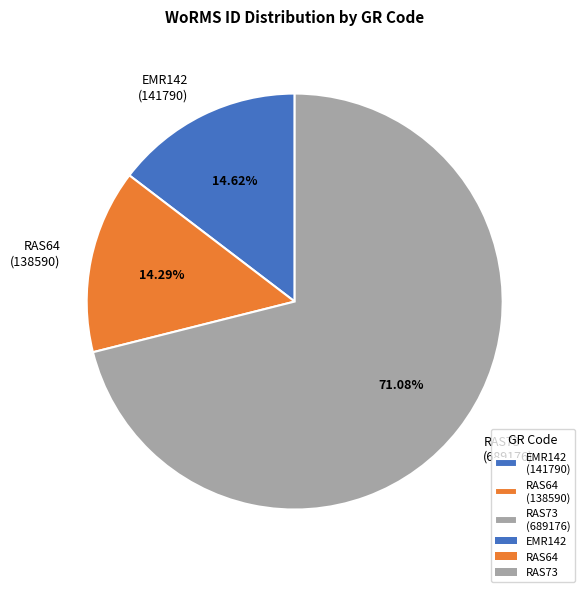

What percentage is the RAS64 slice, to the nearest percent?

14%